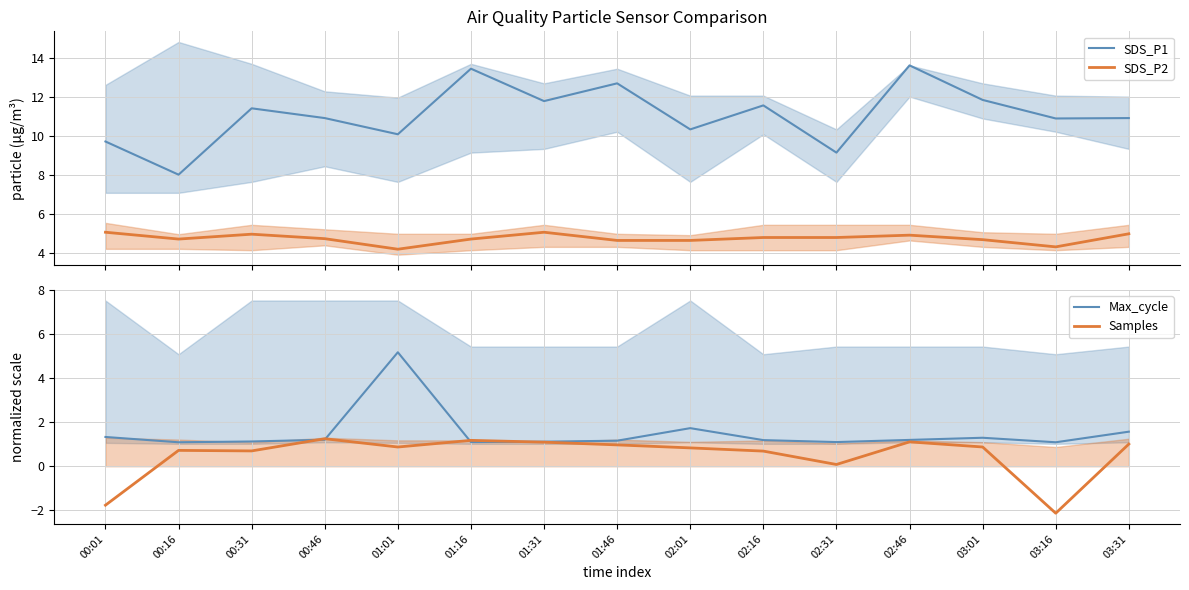

True or false: SDS_P2 has a value of 7.1 at 00:01.

False